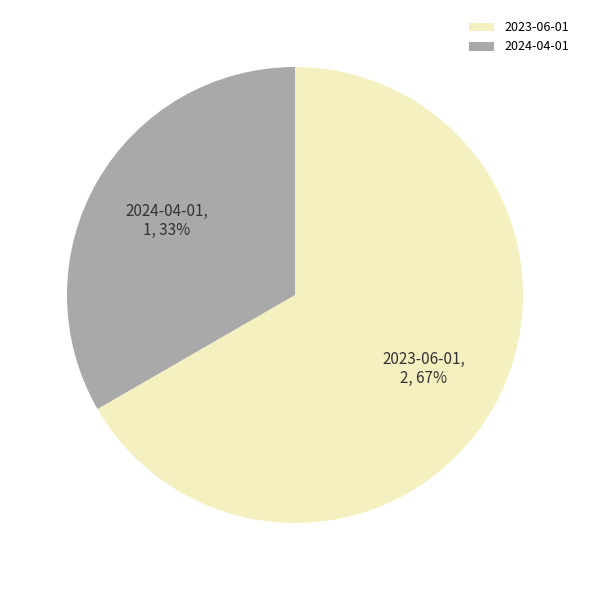

Between 2023-06-01 and 2024-04-01, which is larger?

2023-06-01